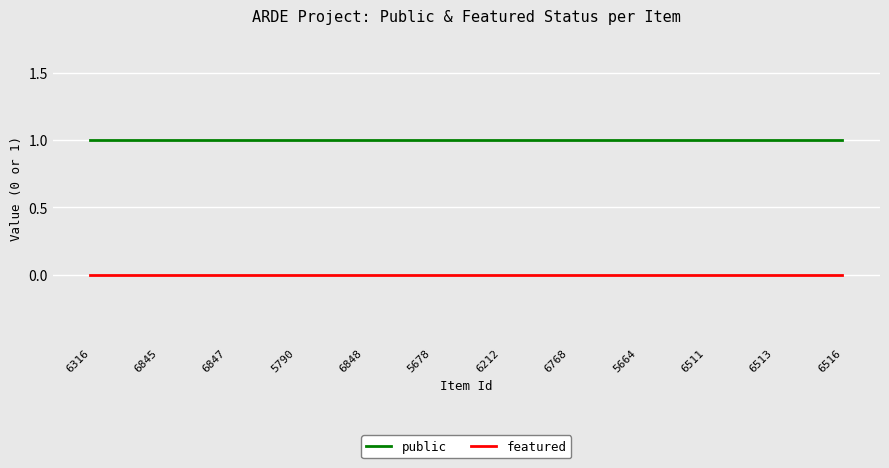

What are all the series names shown in the legend?

public, featured